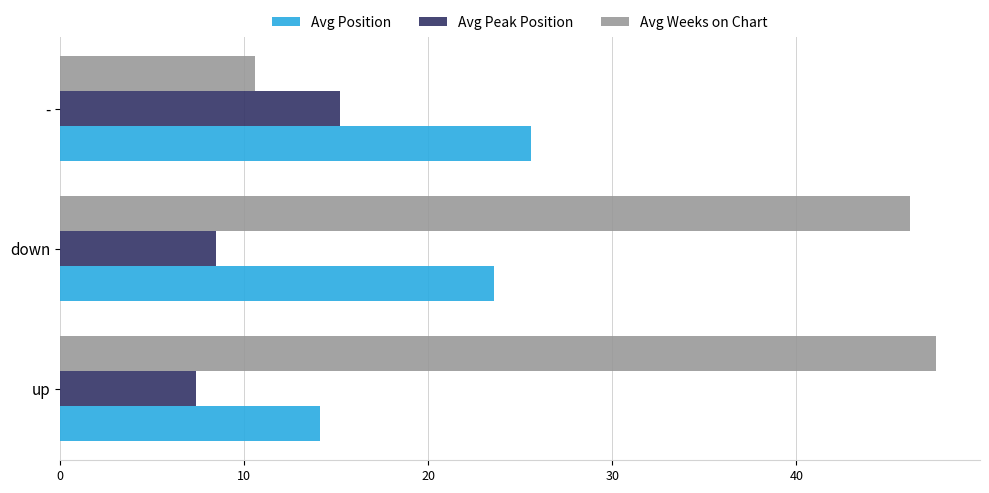

The value of Avg Peak Position at up is 7.4. True or false?

True